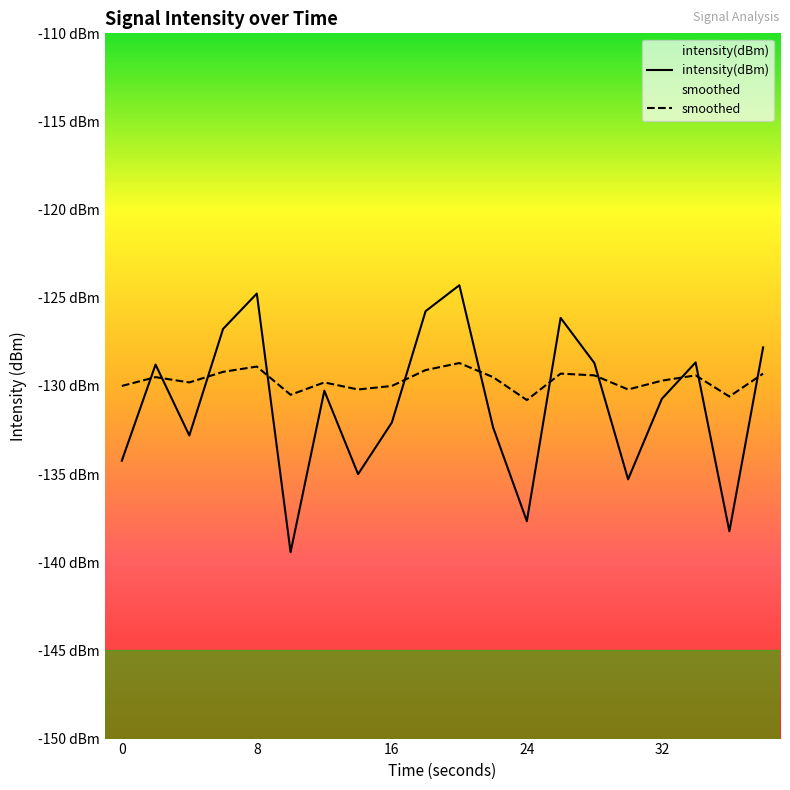

At which category does smoothed reach its first local valley?

4